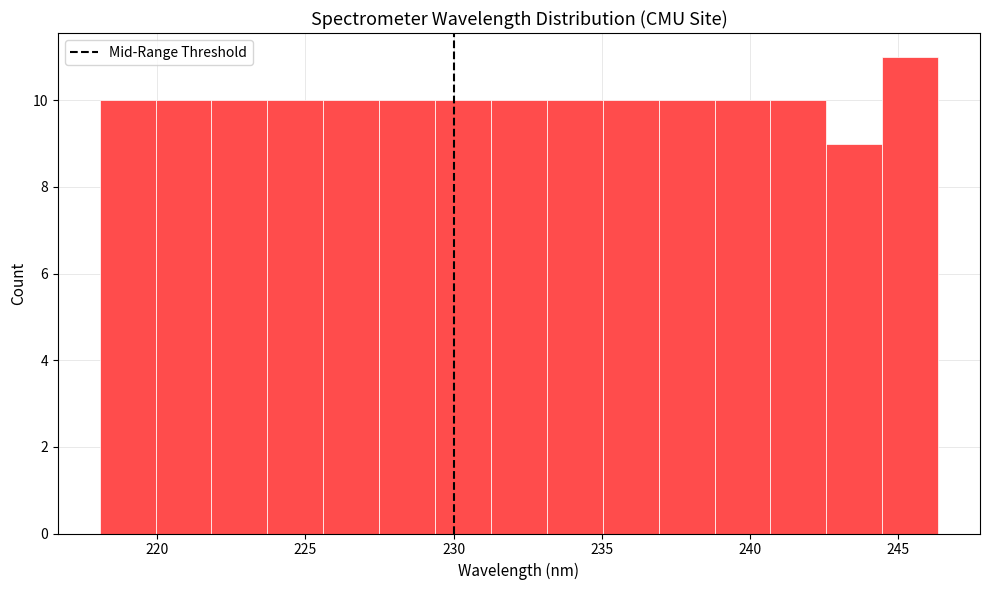

Read against the x-axis, roughly where is the centre of the tallest bar?

245.5